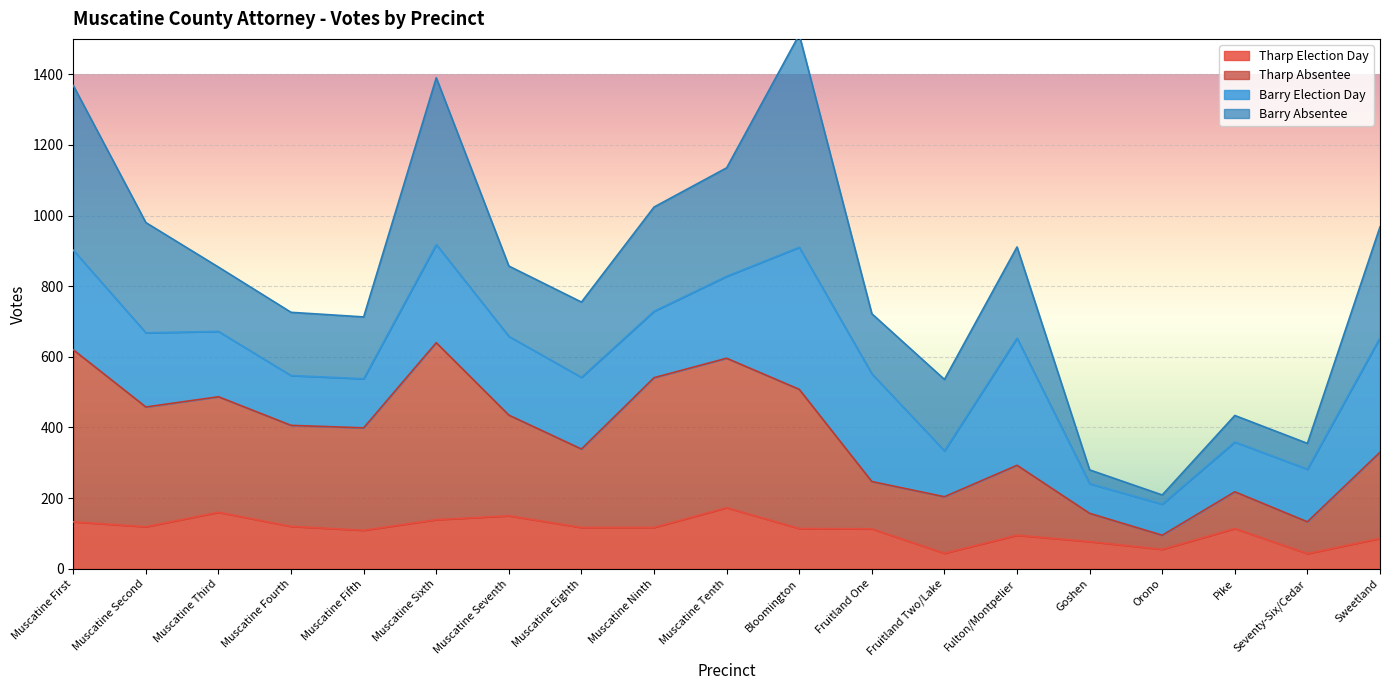

The value of Tharp Election Day at Fulton/Montpelier is 95. True or false?

True